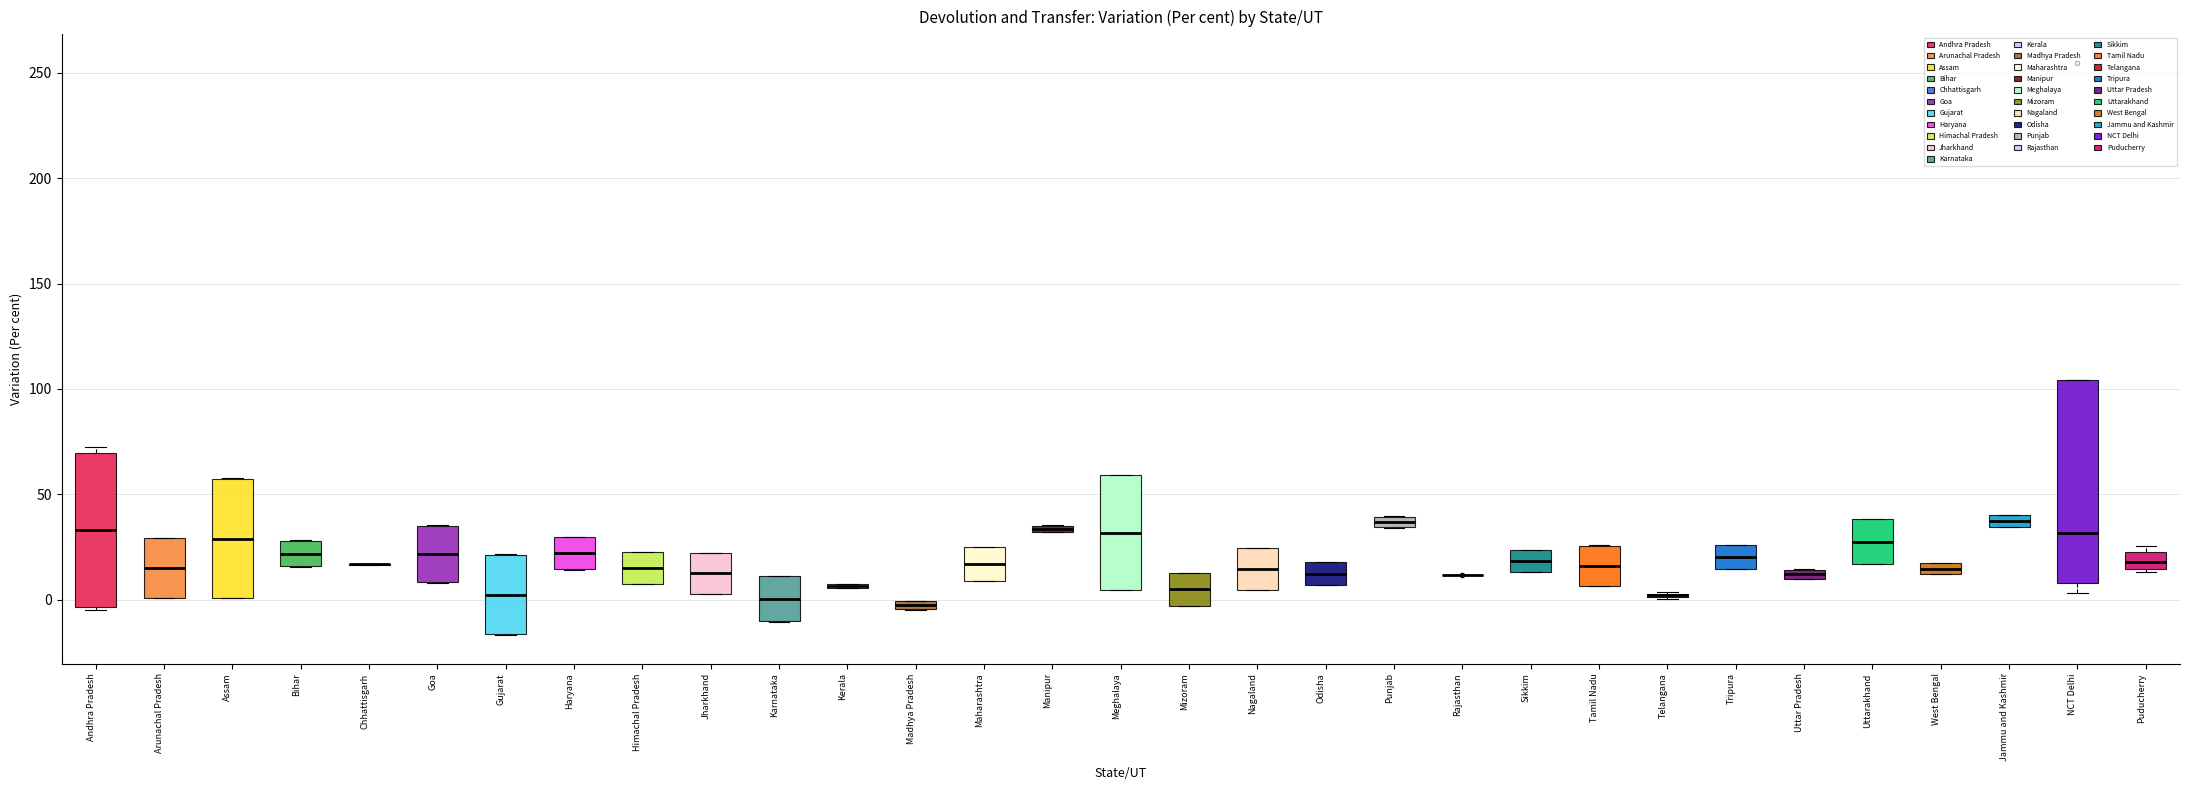

Where does the median line of the box for Nagaland sit on the y-axis? The values are not printed on the chart, so give them approximately, as read against the axis.

15